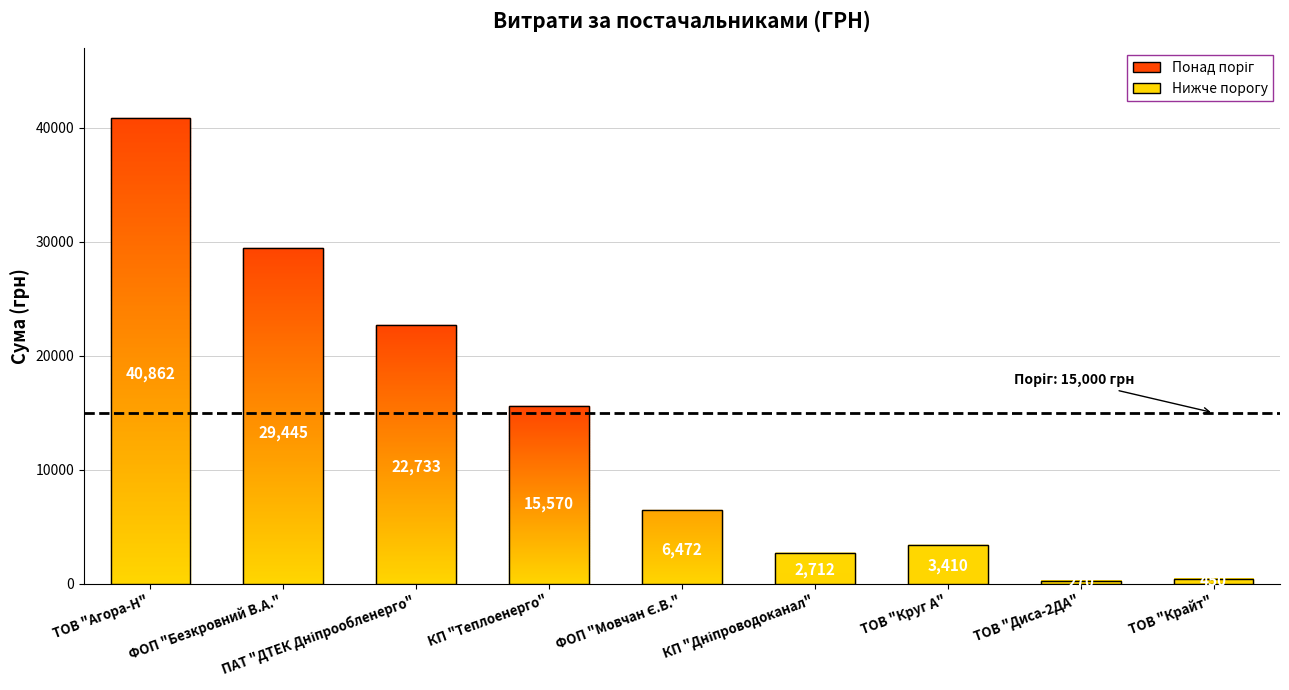

Are the bars horizontal?

No